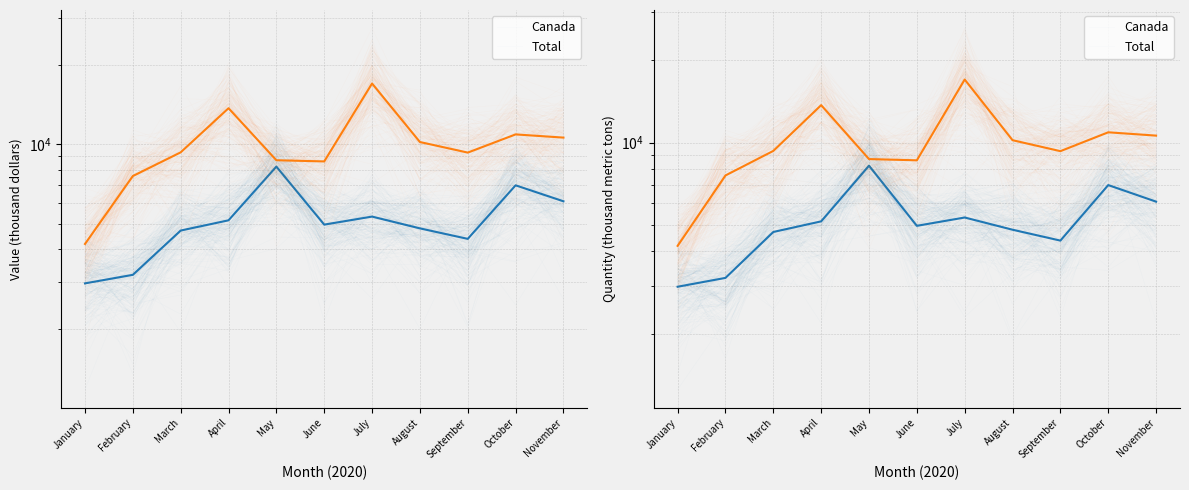

At how many categories does at least one series exceed 9081?

7